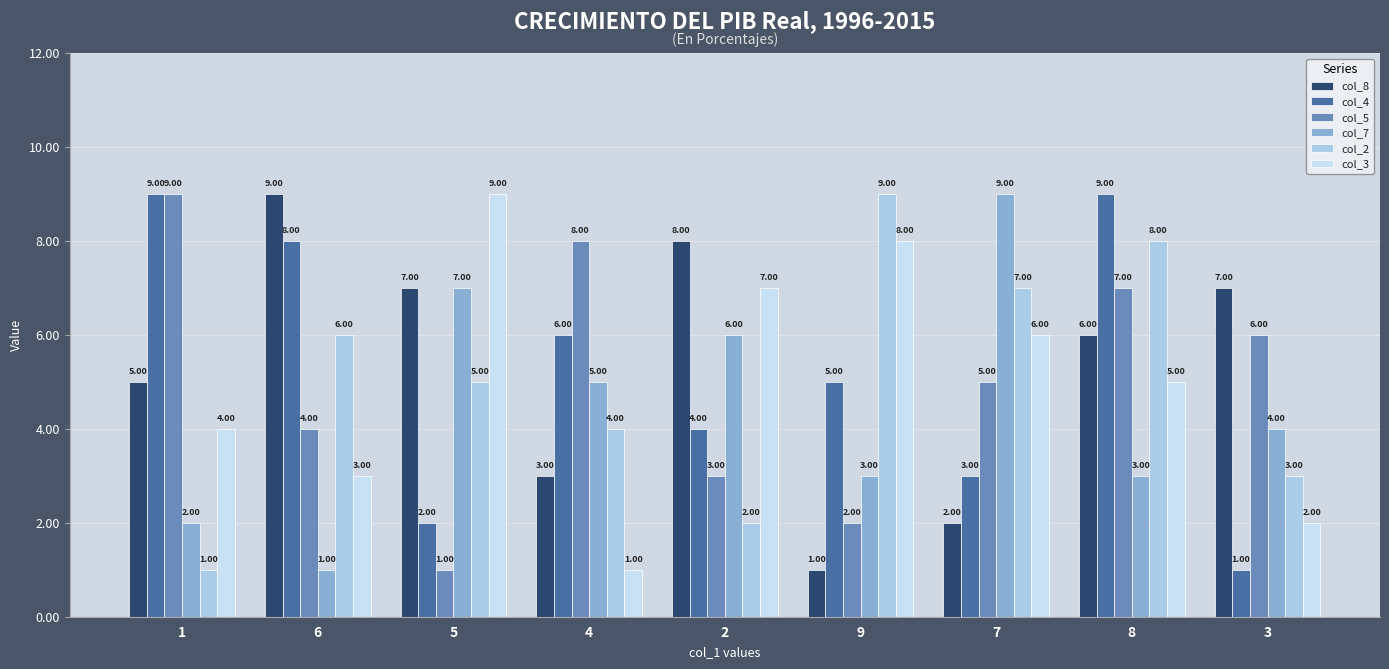

What is the label of the 9th bar from the right?

1